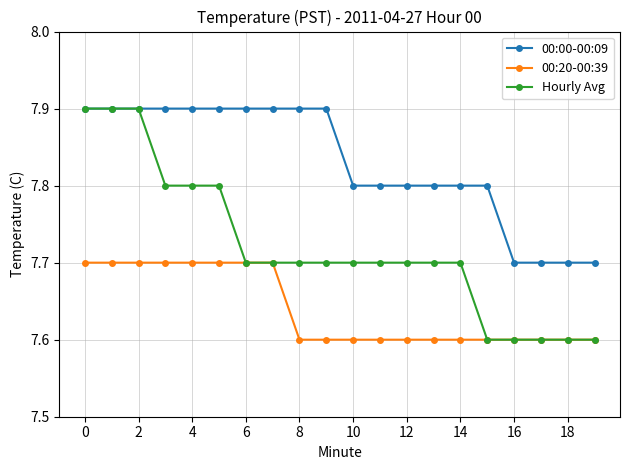

Which series has the widest spread of values?

Hourly Avg